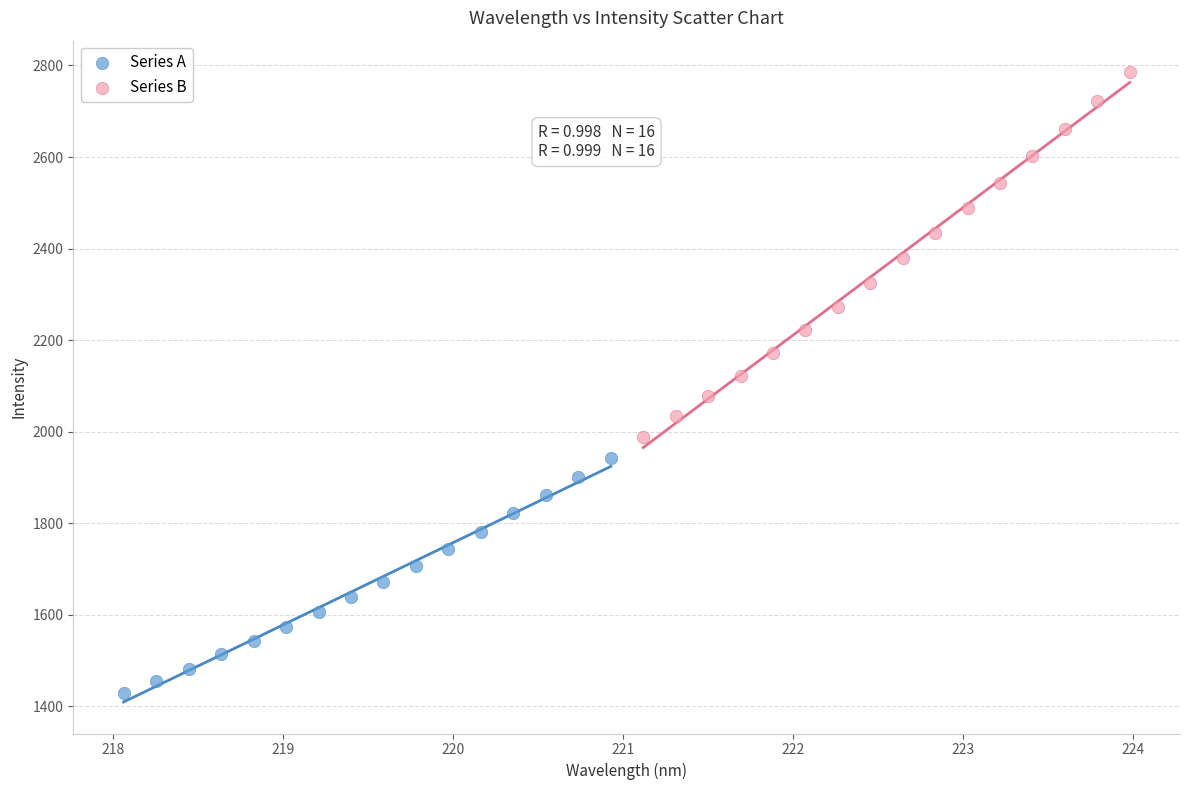

Which series reaches the minimum Y coordinate?

Series A